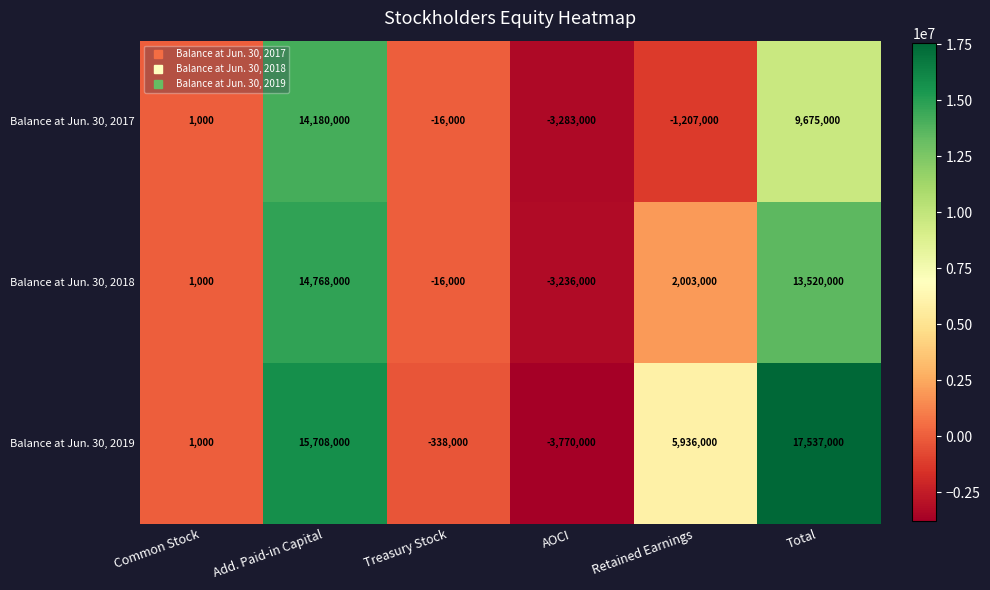

How many data points in Balance at Jun. 30, 2019 are less than 5936000?

3